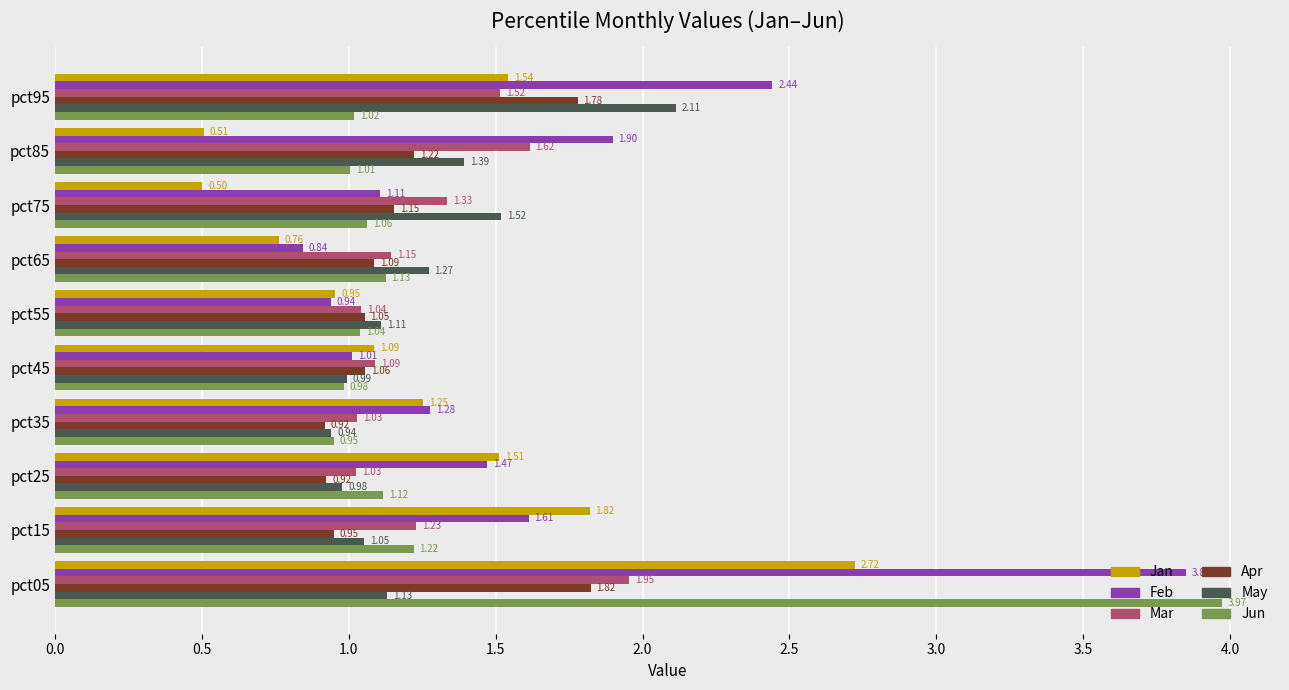

What are all the series names shown in the legend?

Jan, Feb, Mar, Apr, May, Jun